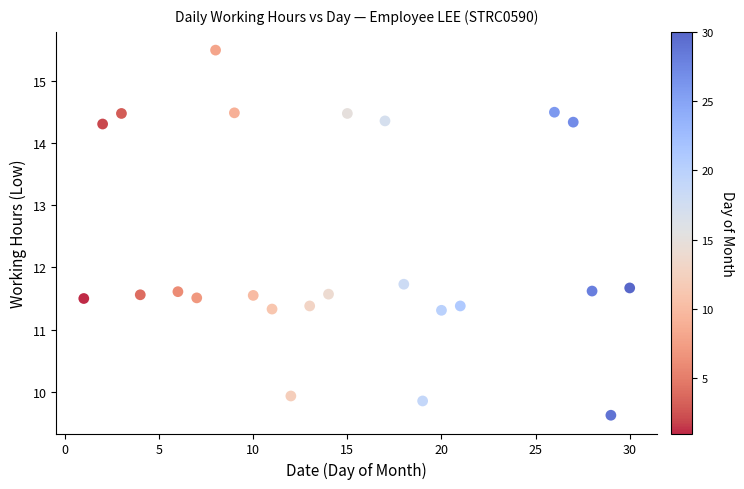

What is the range of X values (max minus min)?

29.0